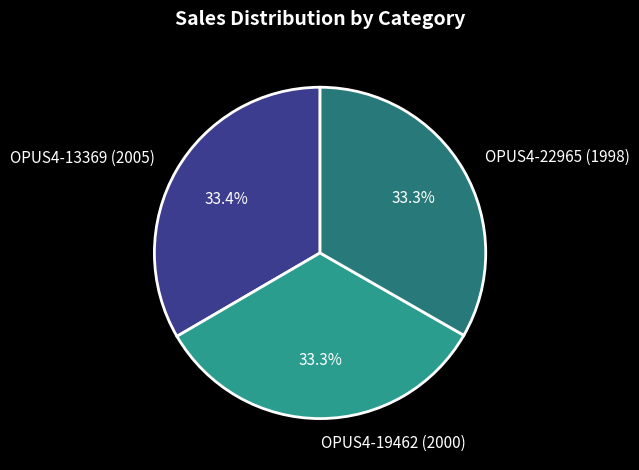

How many slices are in this pie chart?

3